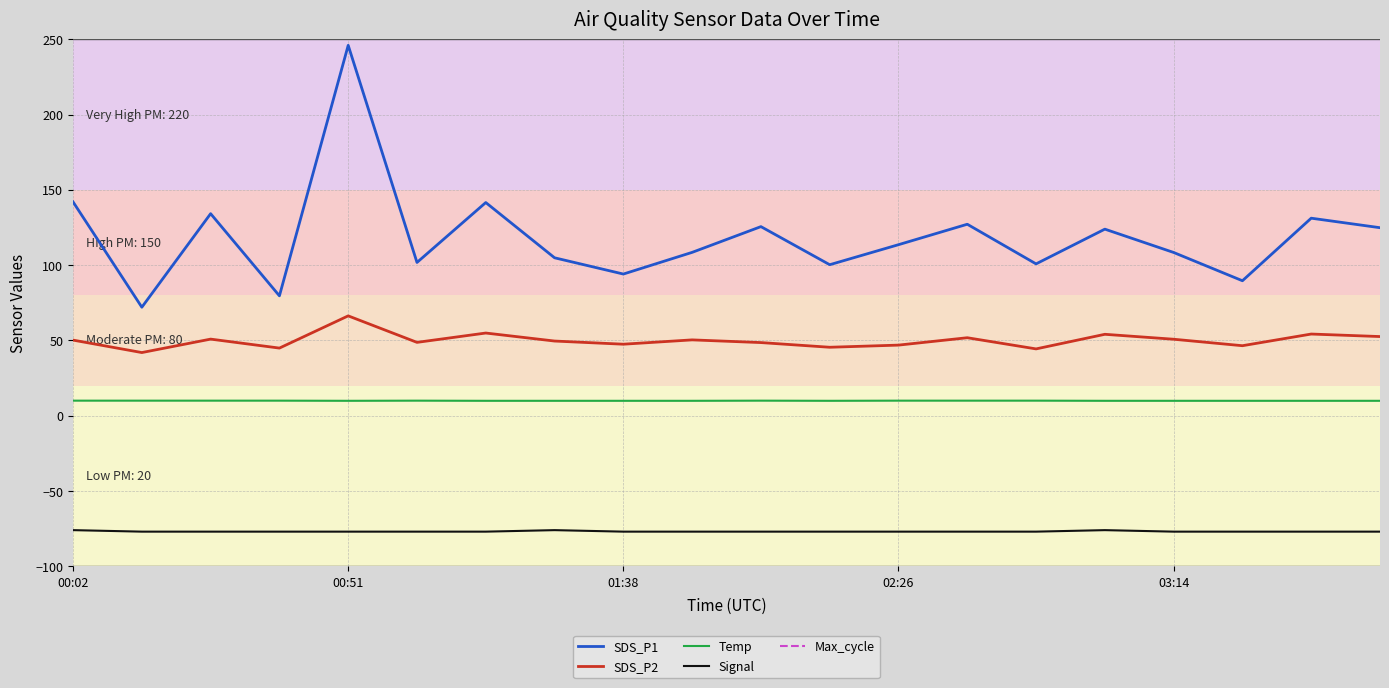

Is the value of Signal at 18 greater than the value of Max_cycle at 18?

No